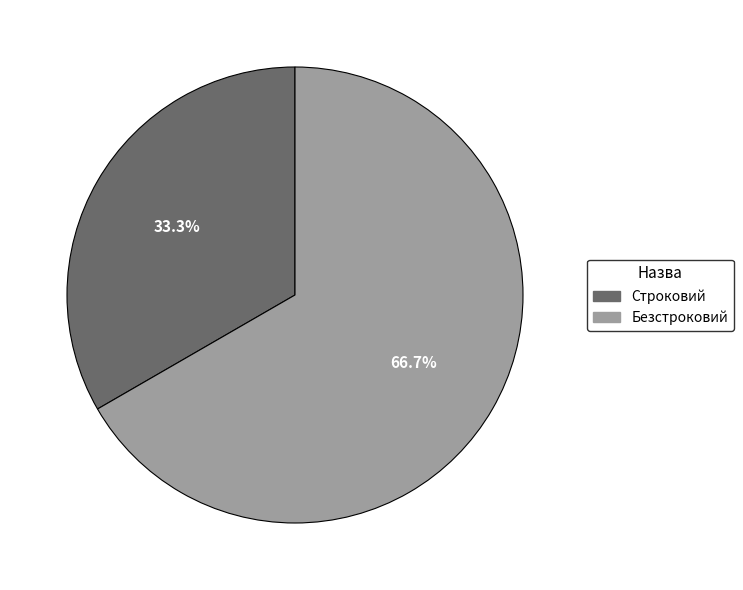

Is Безстроковий the majority of the pie?

Yes